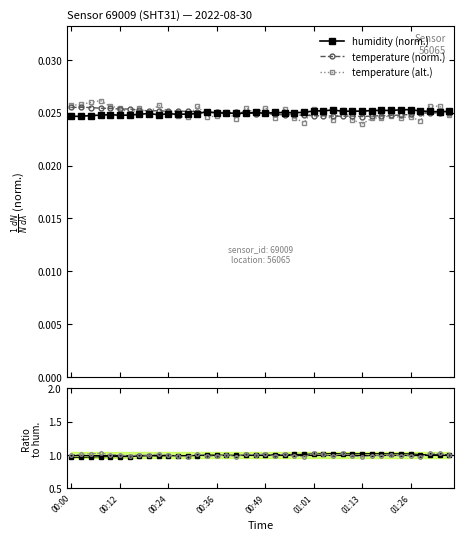

True or false: temperature (norm.) has more than 1 interior local peaks.

True